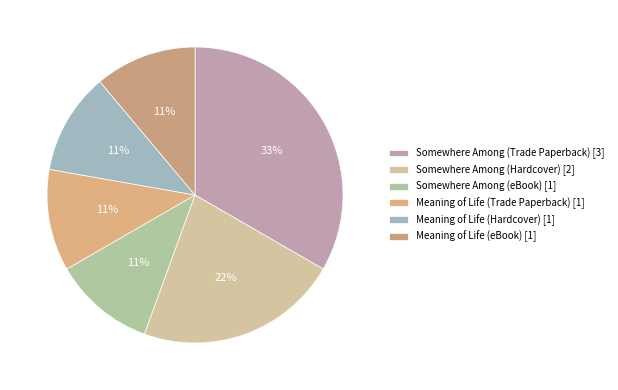

To the nearest percent, what is the combined percentage of Meaning of Life (Hardcover) and Somewhere Among (eBook)?

22%